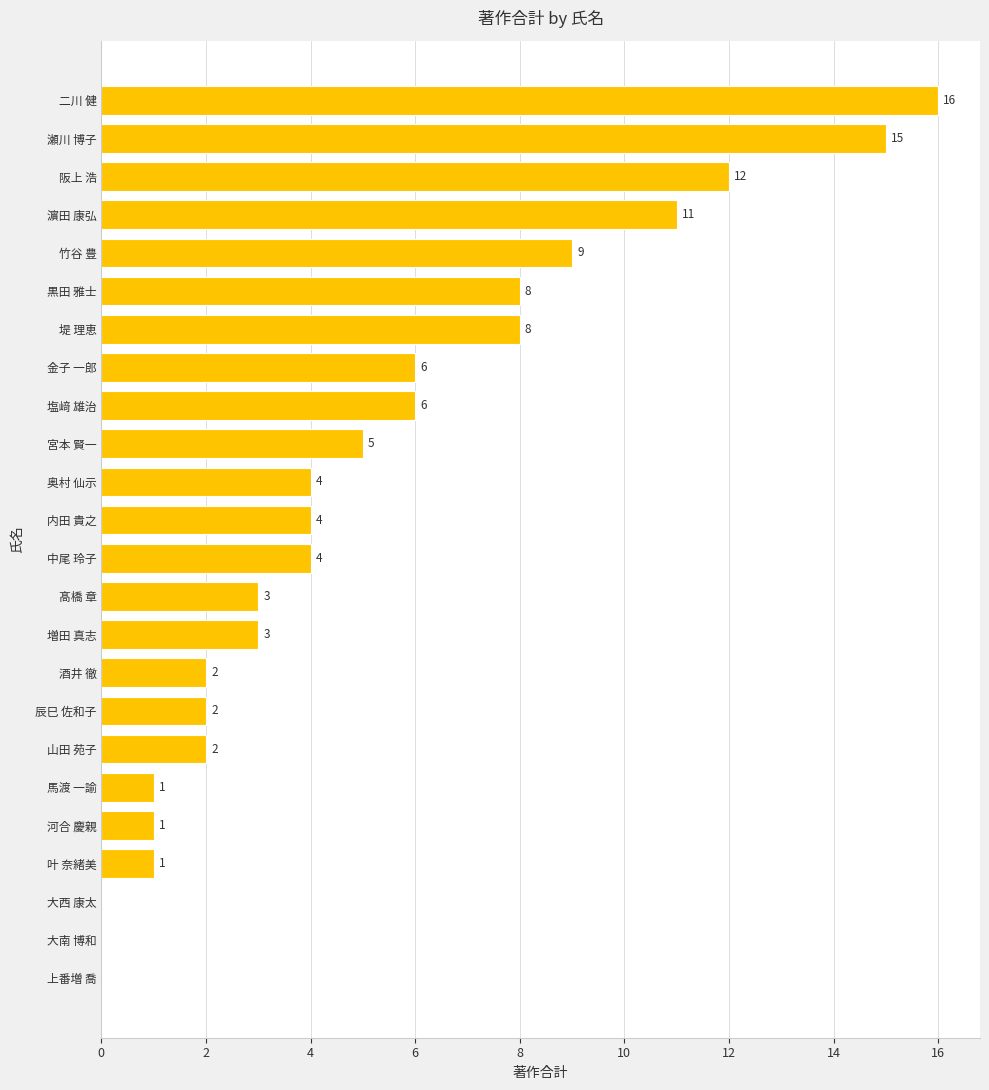

What is the change in value from 堤 理恵 to 髙橋 章?

-5